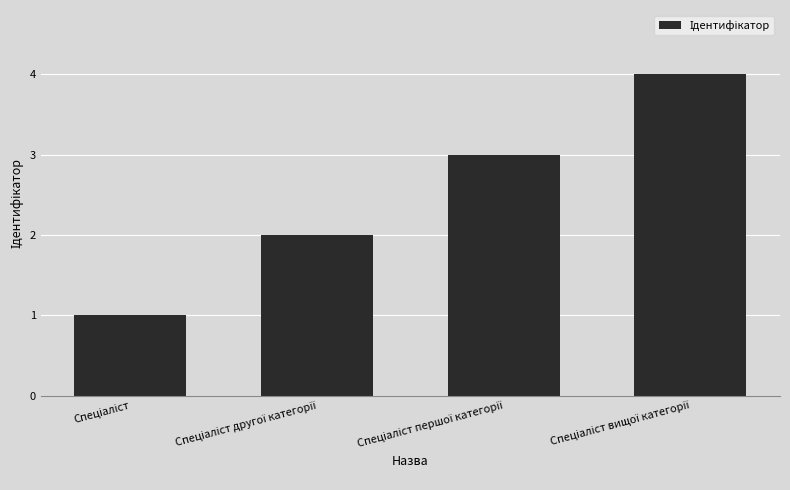

How many data points are less than 3?

2